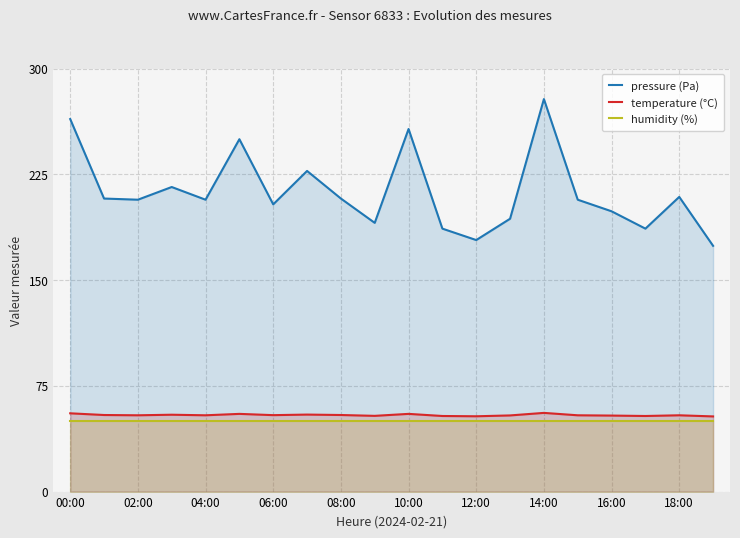

What is the maximum value shown in the chart?

278.3